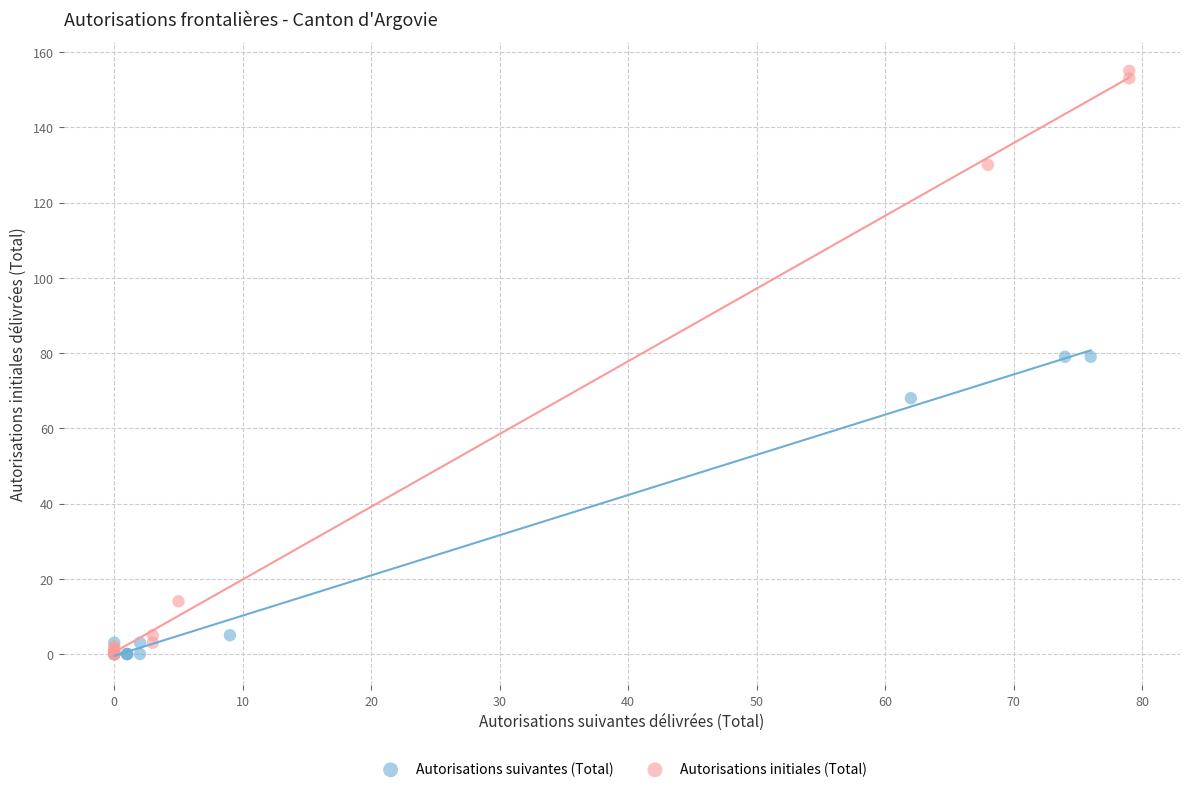

Which series contains the highest Y value?

Autorisations initiales (Total)